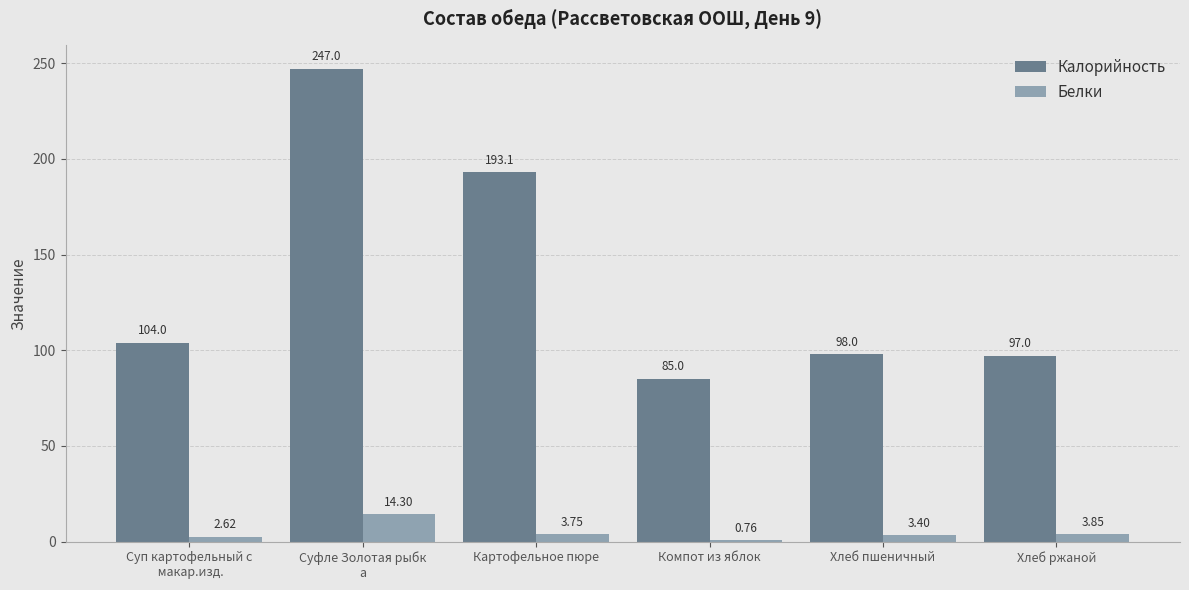

Is the value of Белки at Хлеб пшеничный greater than the value of Калорийность at Хлеб ржаной?

No